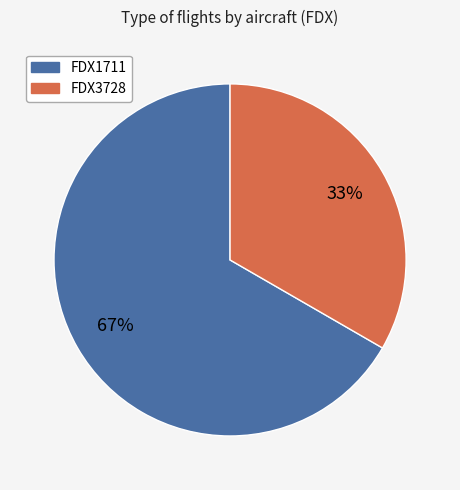

To the nearest percent, what is the combined percentage of FDX1711 and FDX3728?

100%